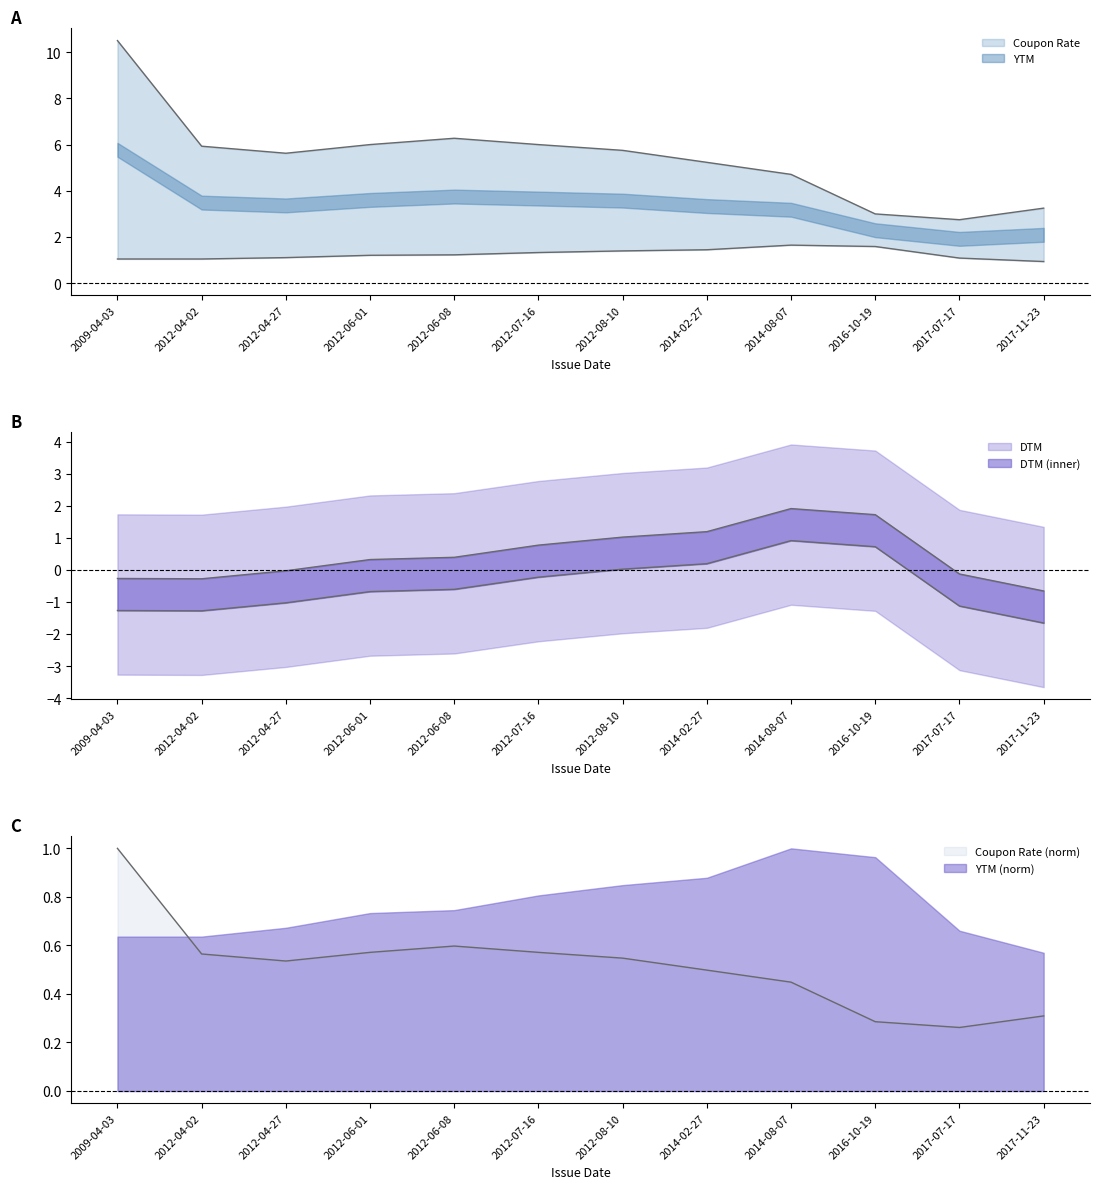

Is it true that Coupon Rate equals 5.2 at 2017-11-23?

False